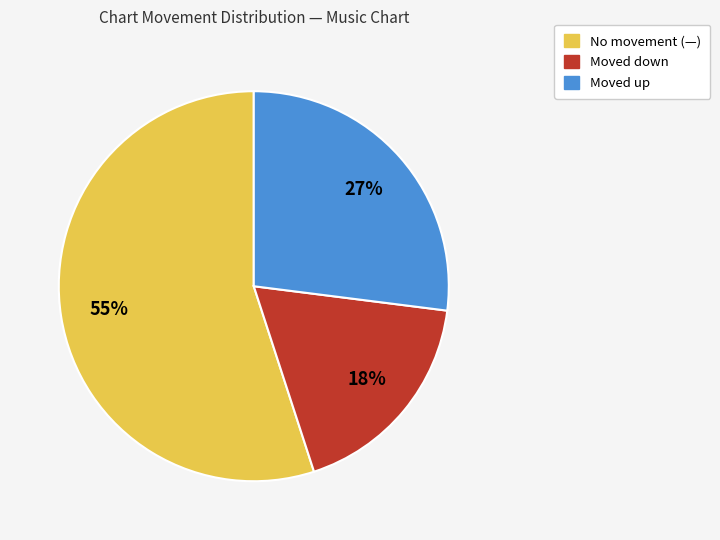

Does any single category account for the majority?

Yes